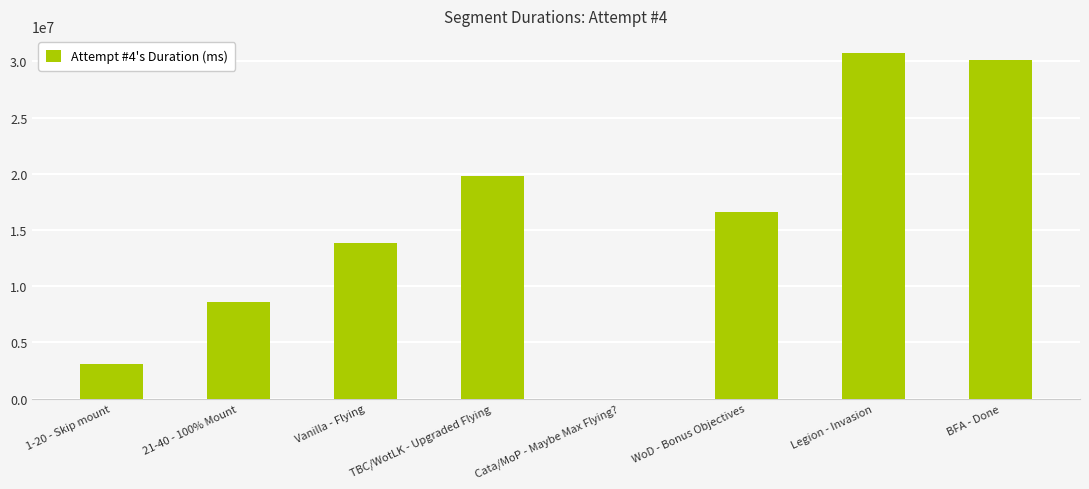

The value at 1-20 - Skip mount is 3120180. True or false?

True